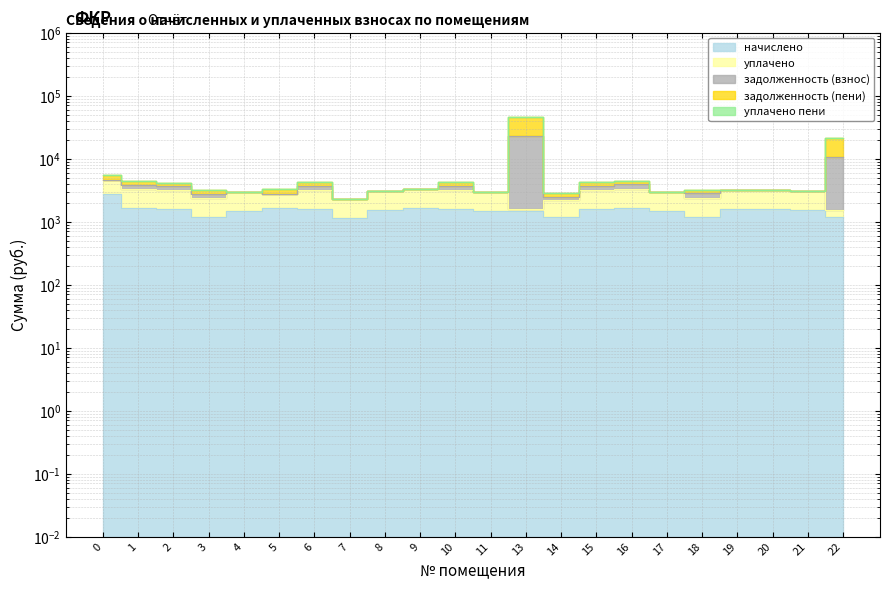

What is the sum of the задолженность (взнос) values at 22 and 16?

25378.0